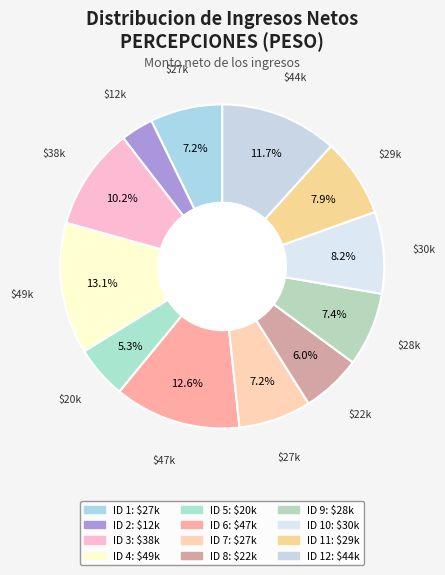

What is the smallest slice in the pie chart?

ID 2